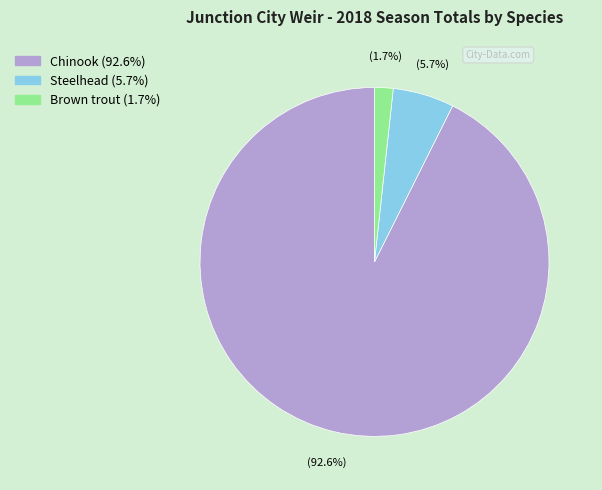

Does any single category account for the majority?

Yes